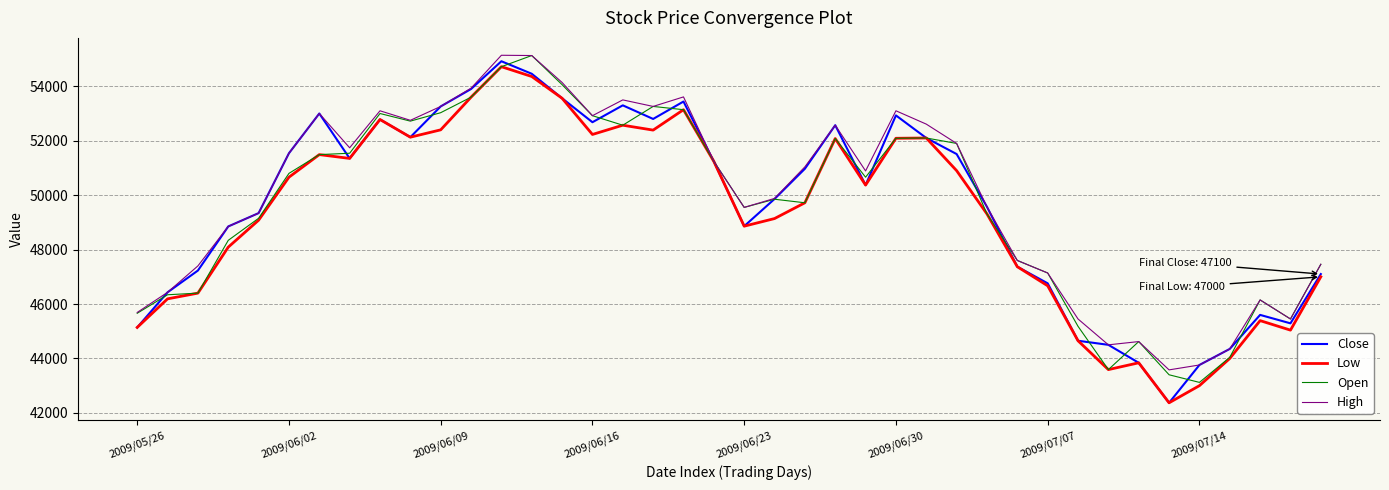

What is the maximum value shown in the chart?

55140